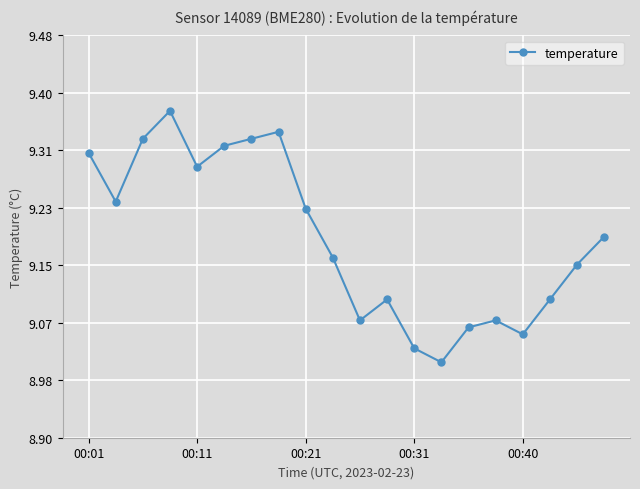

True or false: there are more than 1 points higher than both neighbors.

True